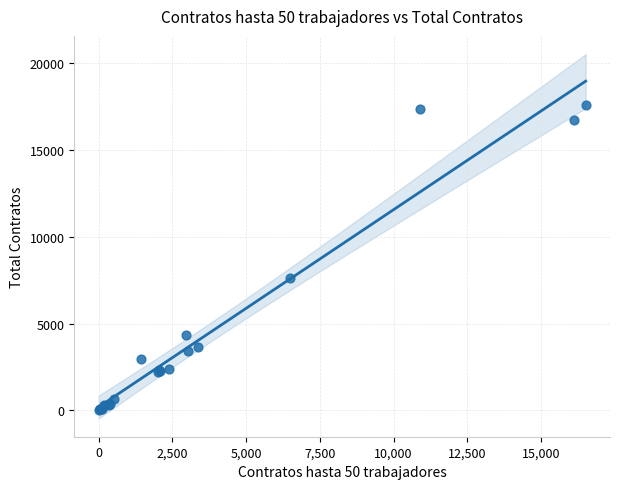

What Y value in the scatter plot is closest to 8787?

7653